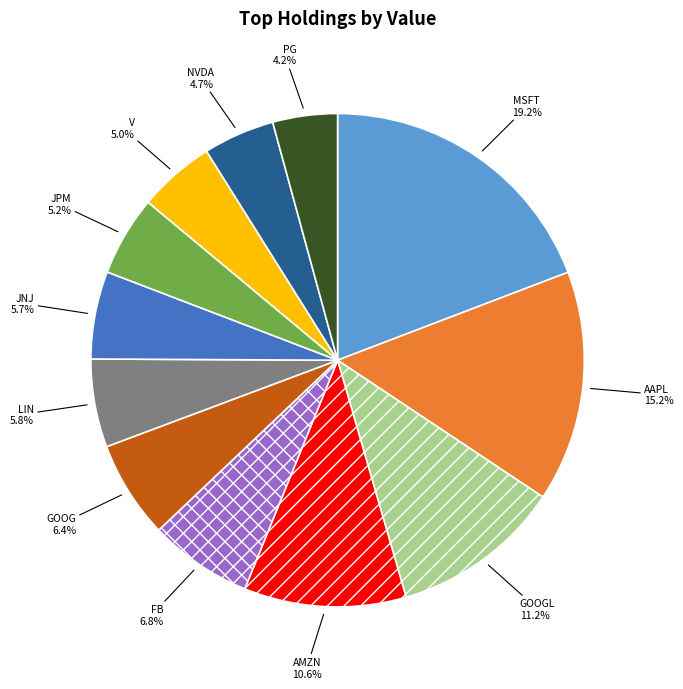

What is the ratio of the value at AAPL to the value at PG?

3.6